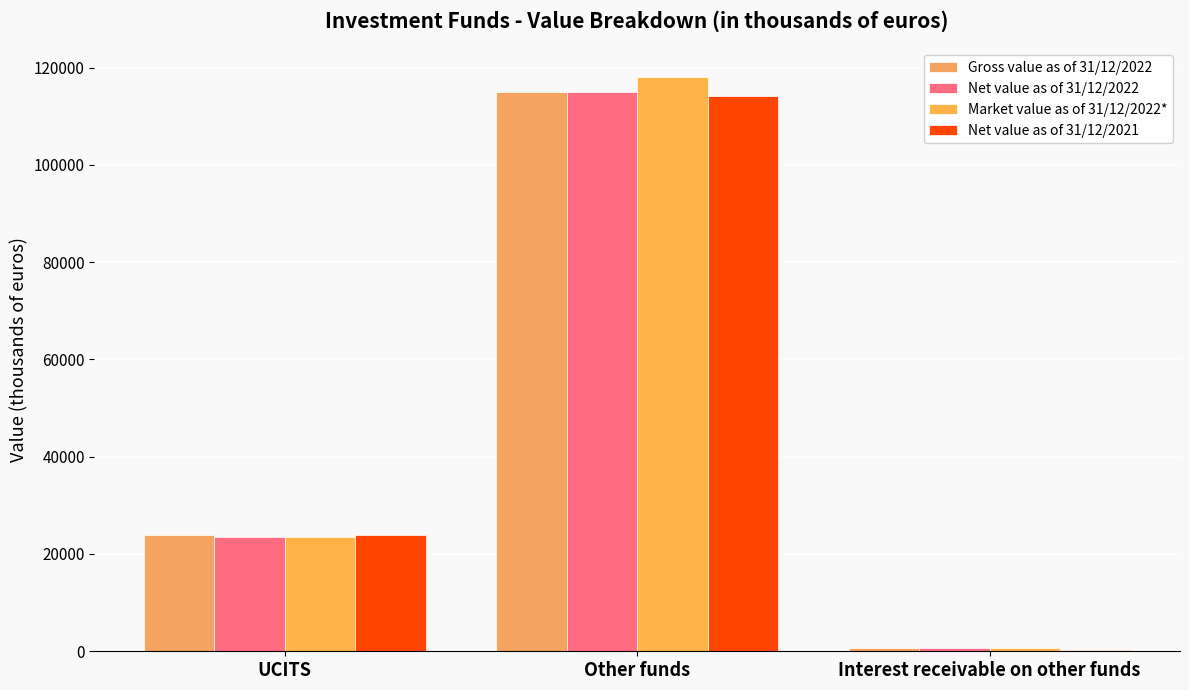

What is the minimum value shown in the chart?

242